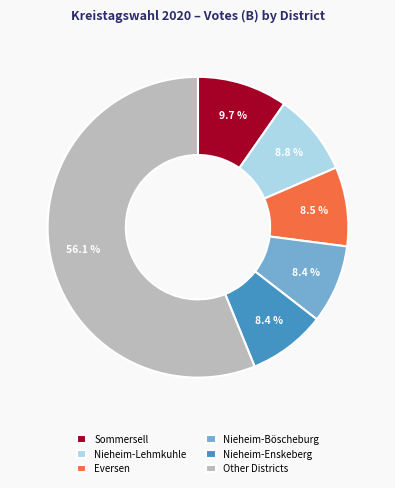

Between Nieheim-Böscheburg and Other Districts, which is larger?

Other Districts